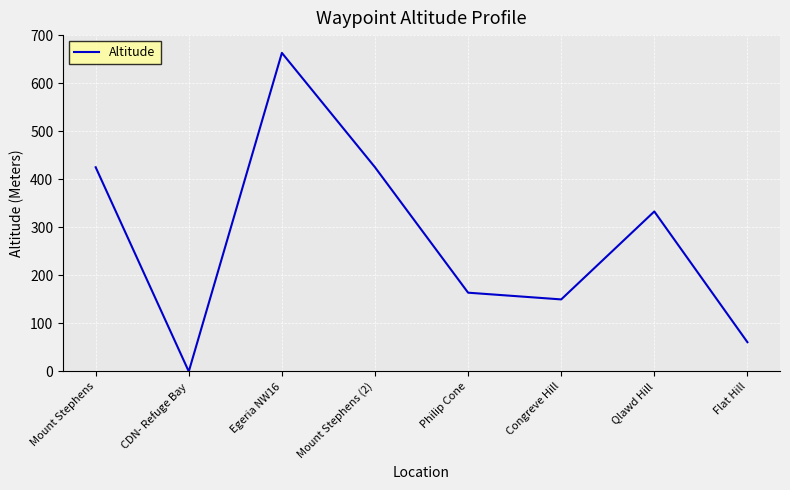

What is the sum of all values?

2221